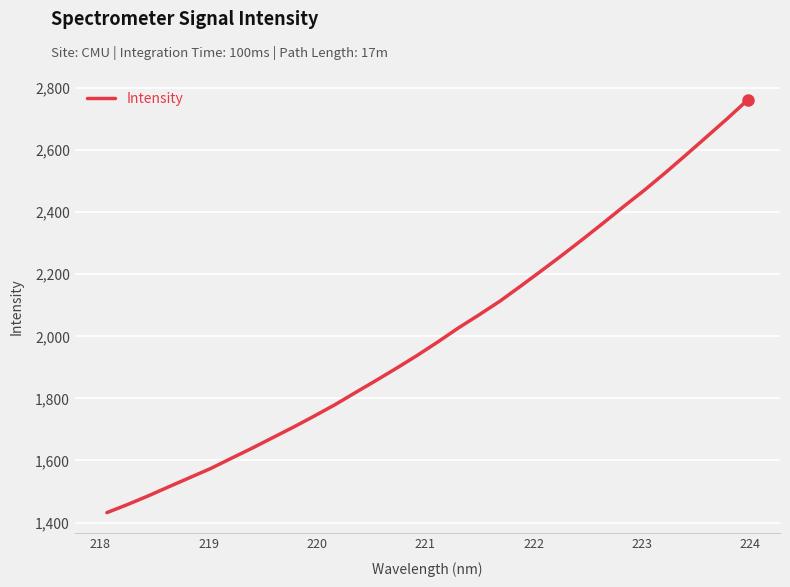

What is the maximum value shown in the chart?

2762.3